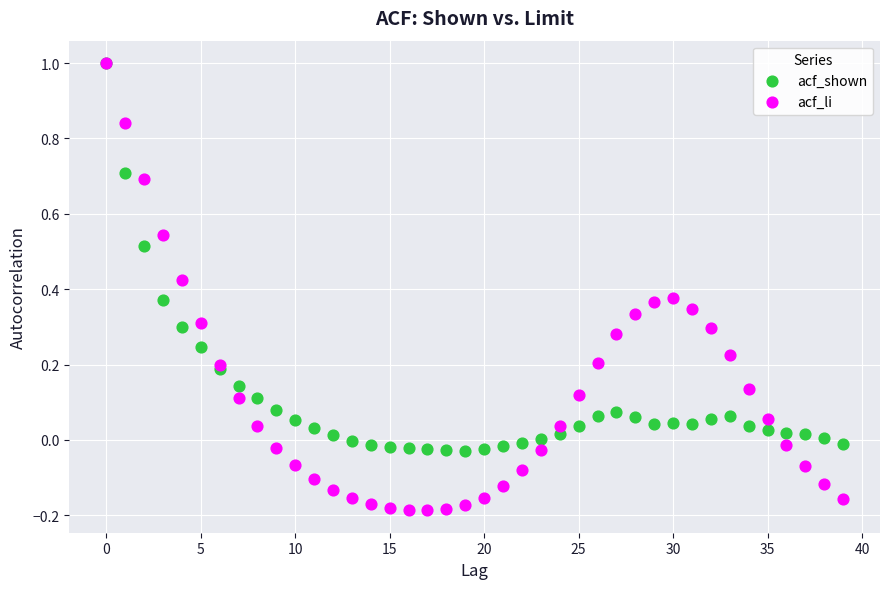

What are all the series names shown in the legend?

acf_shown, acf_li